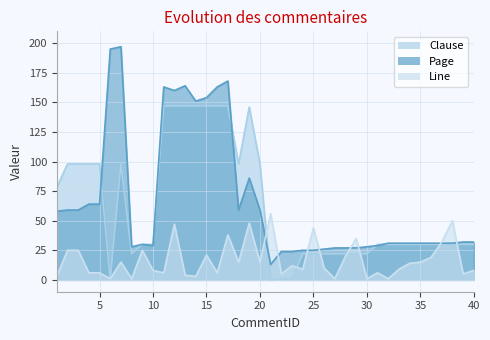

Where is the first local maximum for Clause?

7